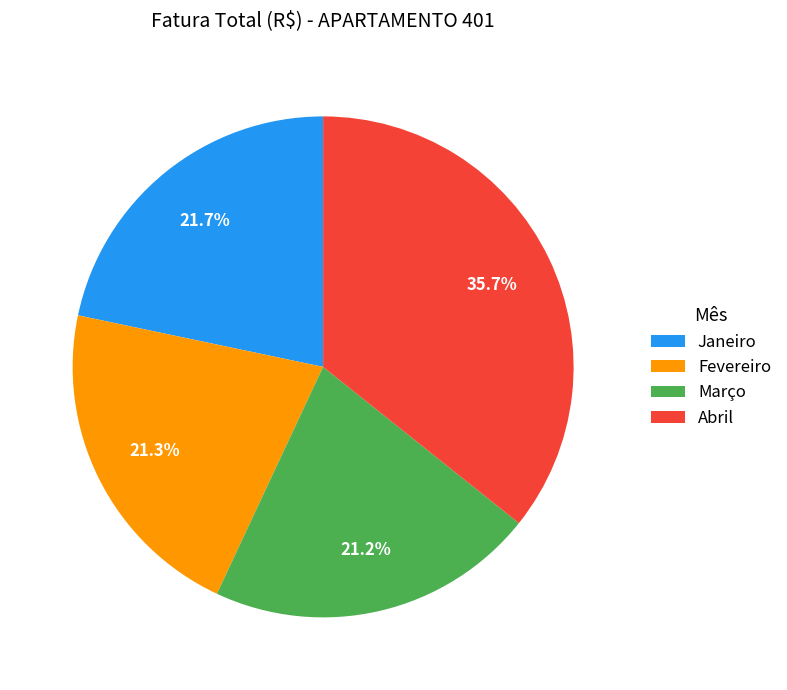

To the nearest percent, what is the combined percentage of Abril and Fevereiro?

57%